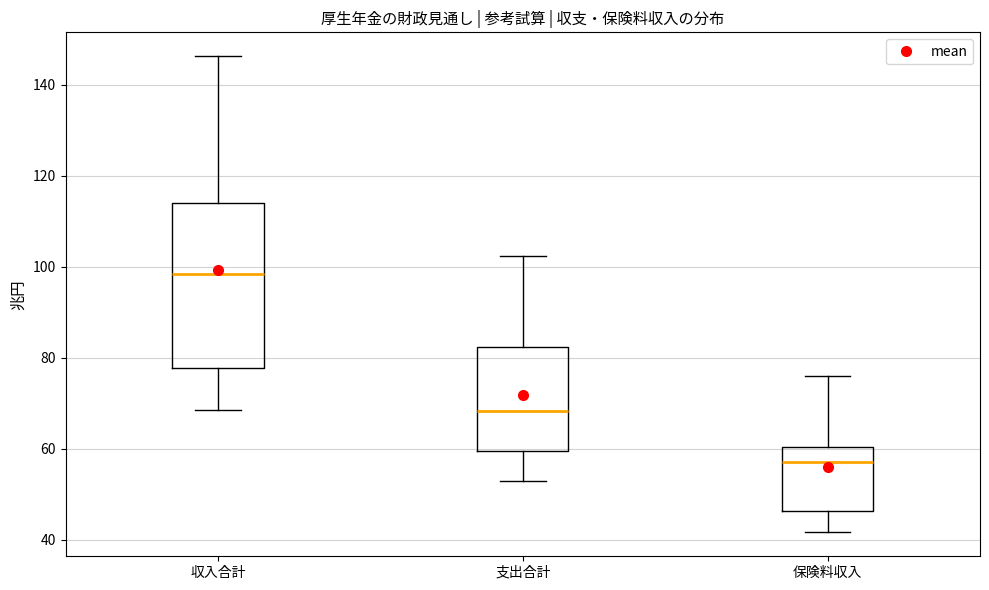

Reading left to right, read every box against the y-axis: the position of its median line, the range the box covers, and the ends of its whiskers. The values are not printed on the chart, so give them approximately, as read against the axis.

収入合計: median 98, box 78 to 114, whiskers 68 to 146
支出合計: median 68, box 60 to 82, whiskers 52 to 102
保険料収入: median 58, box 46 to 60, whiskers 42 to 76